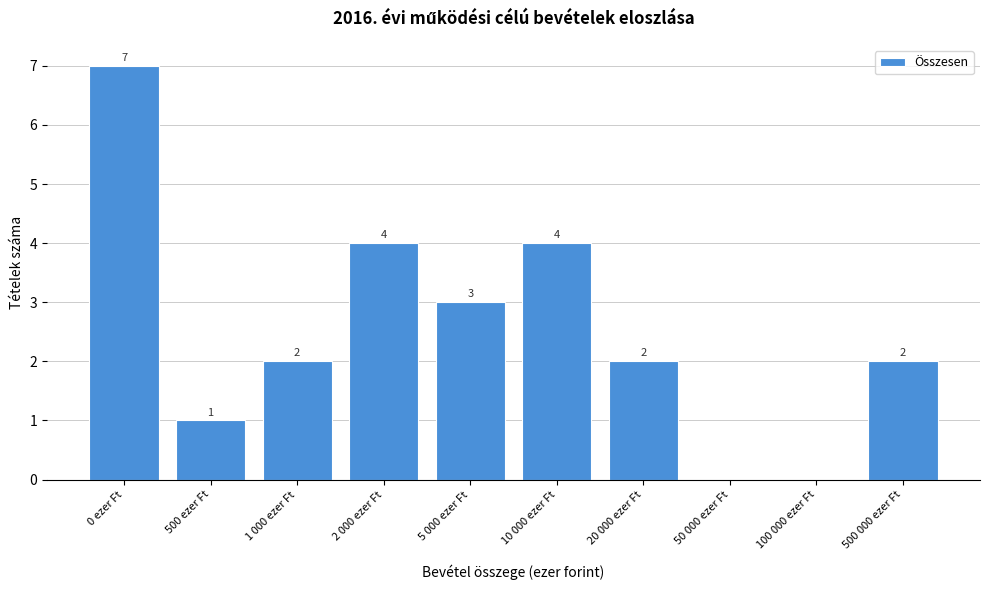

Reading left to right, transcribe all the data shown in this chart.

0 ezer Ft=7	500 ezer Ft=1	1 000 ezer Ft=2	2 000 ezer Ft=4	5 000 ezer Ft=3	10 000 ezer Ft=4	20 000 ezer Ft=2	50 000 ezer Ft=0	100 000 ezer Ft=0	500 000 ezer Ft=2